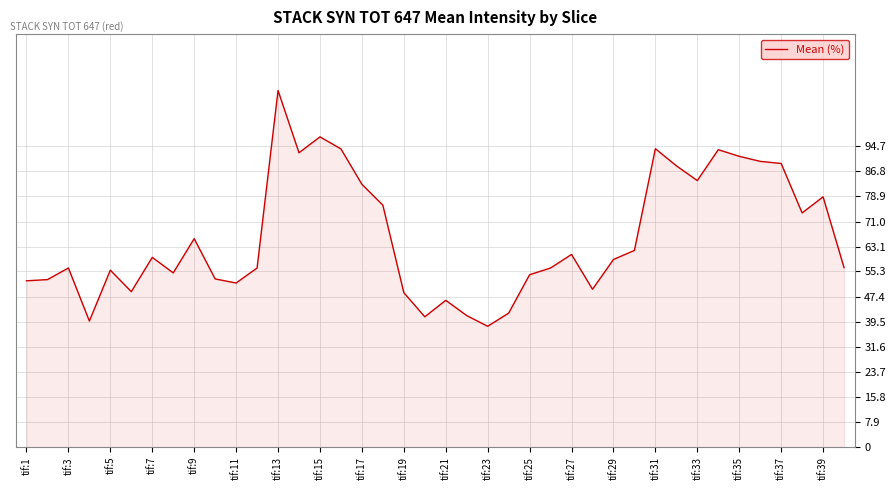

What is the greatest value displayed?

112.3